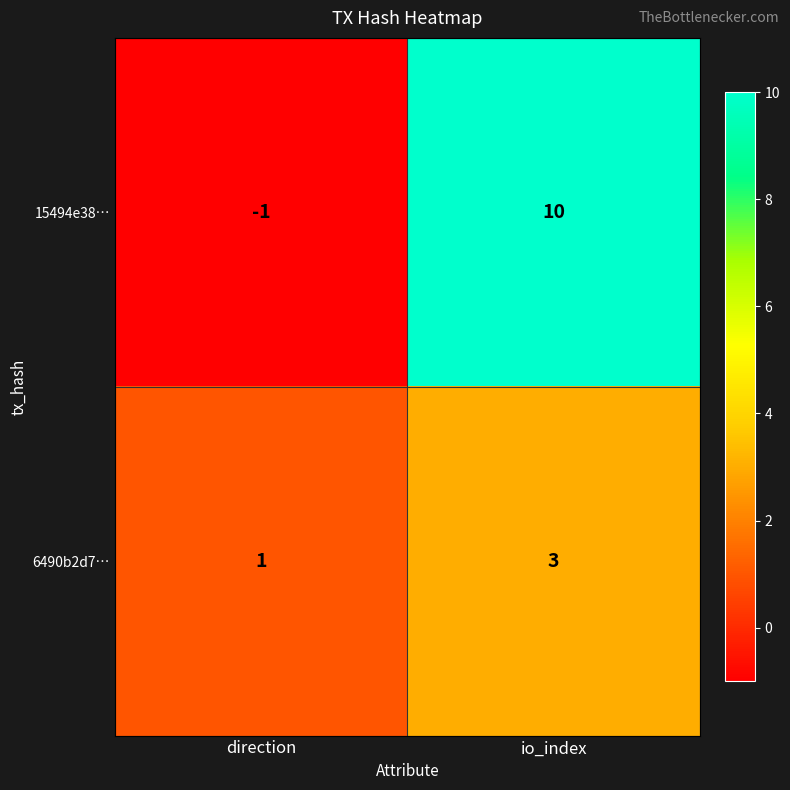

What is the difference between the highest and lowest values at io_index?

7